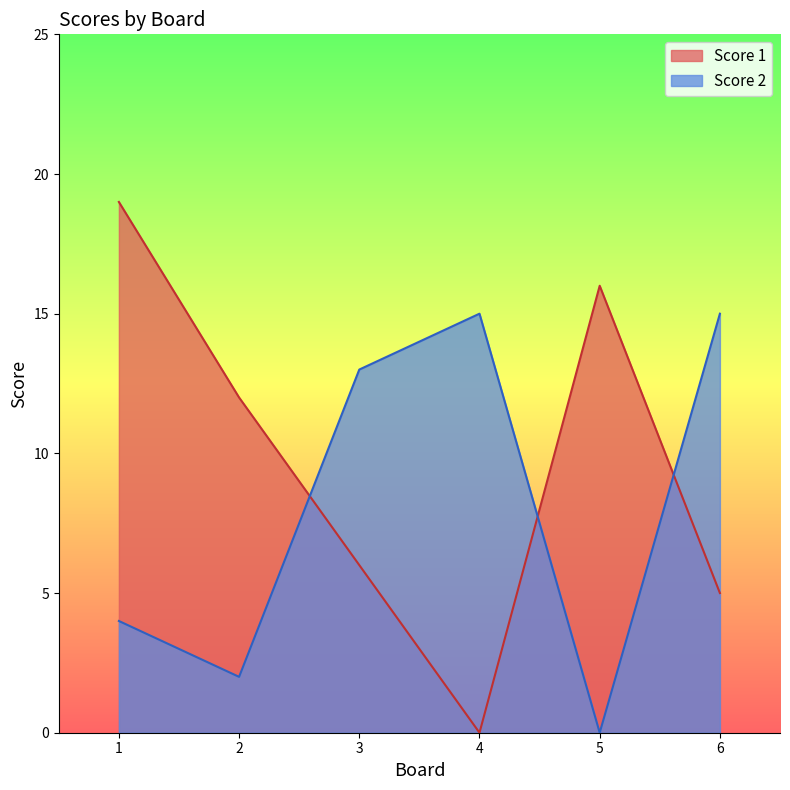

Does the chart display data point markers on the line(s)?

No